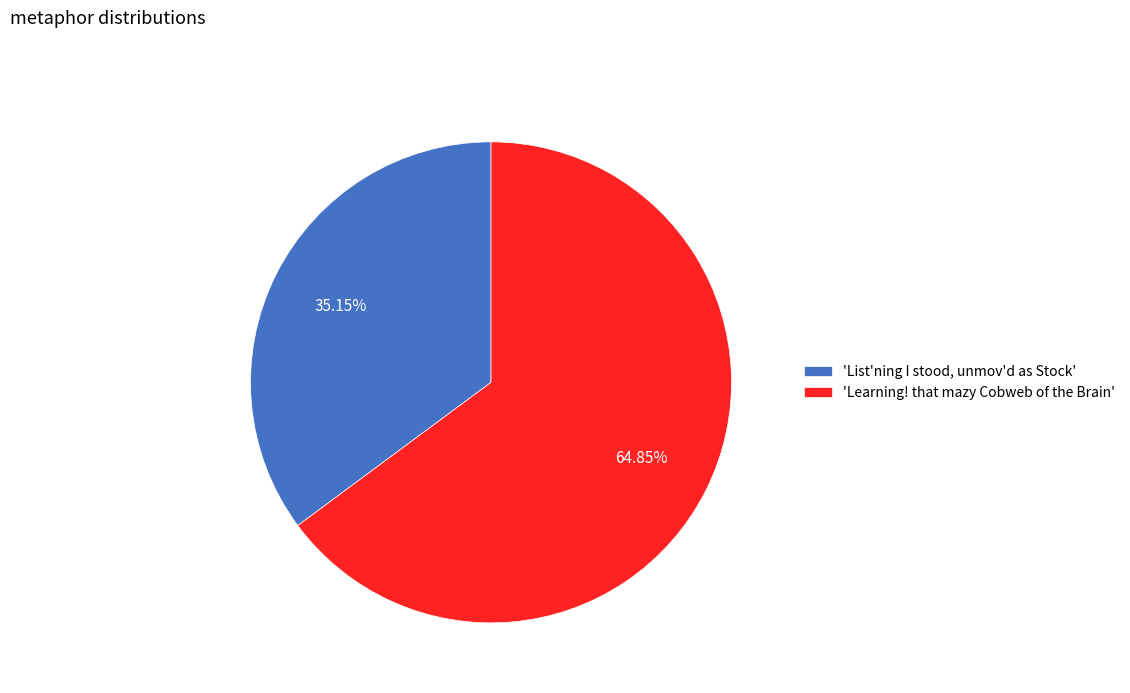

Which slice is the largest?

'Learning! that mazy Cobweb of the Brain'